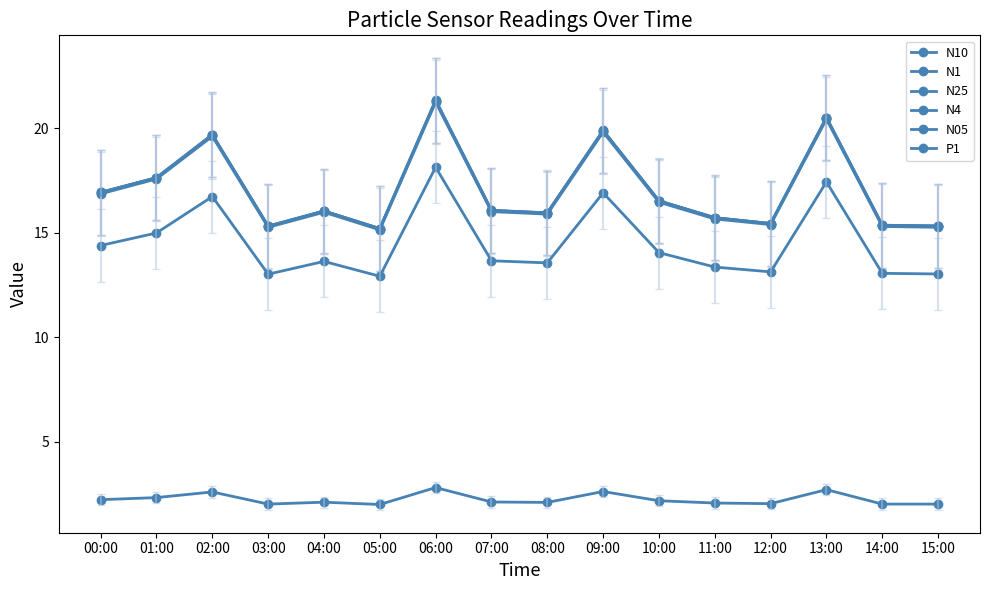

Count the number of data series in this chart.

6